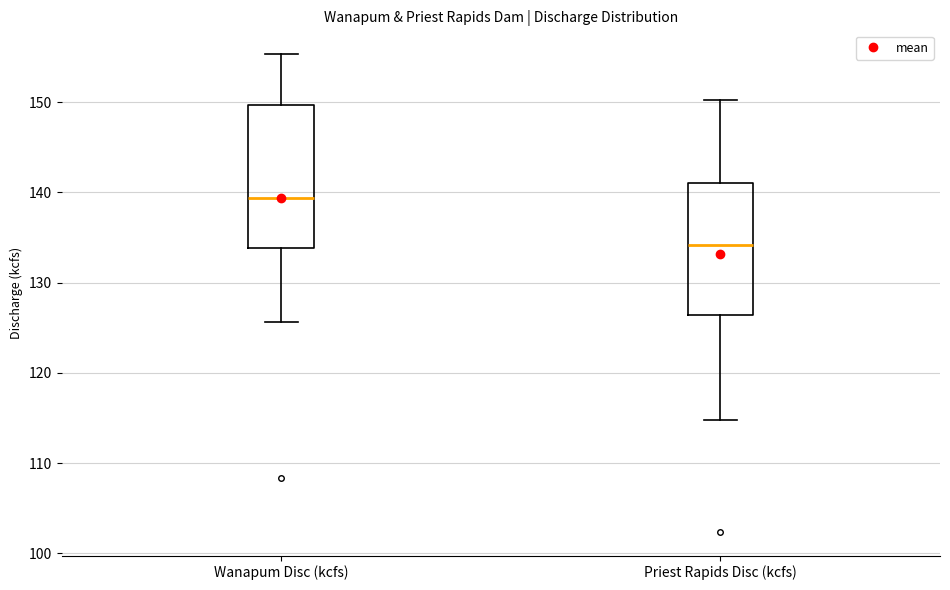

Which box's median line is the highest?

Wanapum Disc (kcfs)